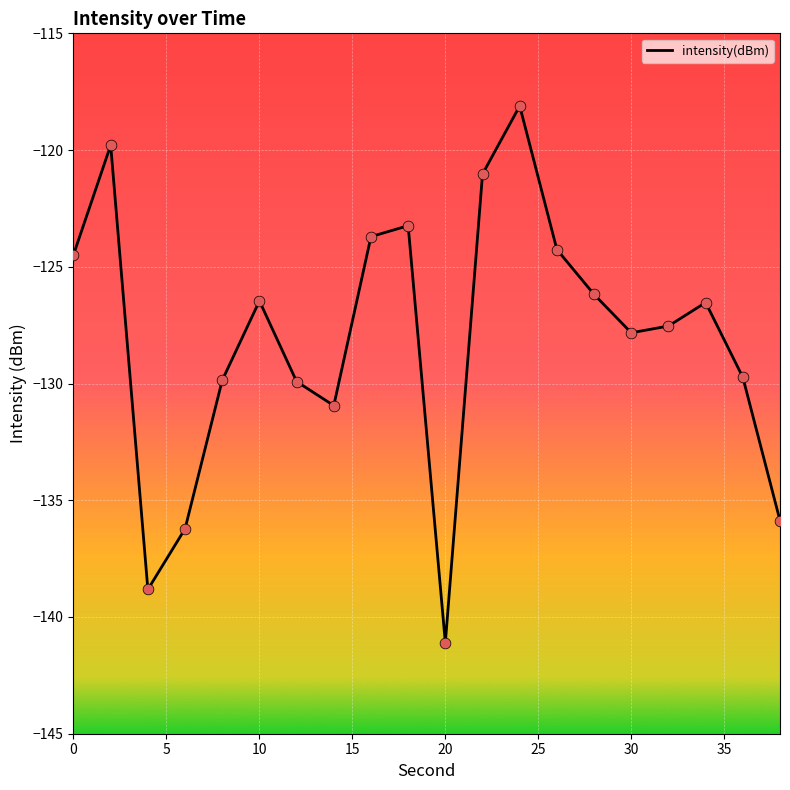

What is the difference between the maximum and minimum values?

23.0